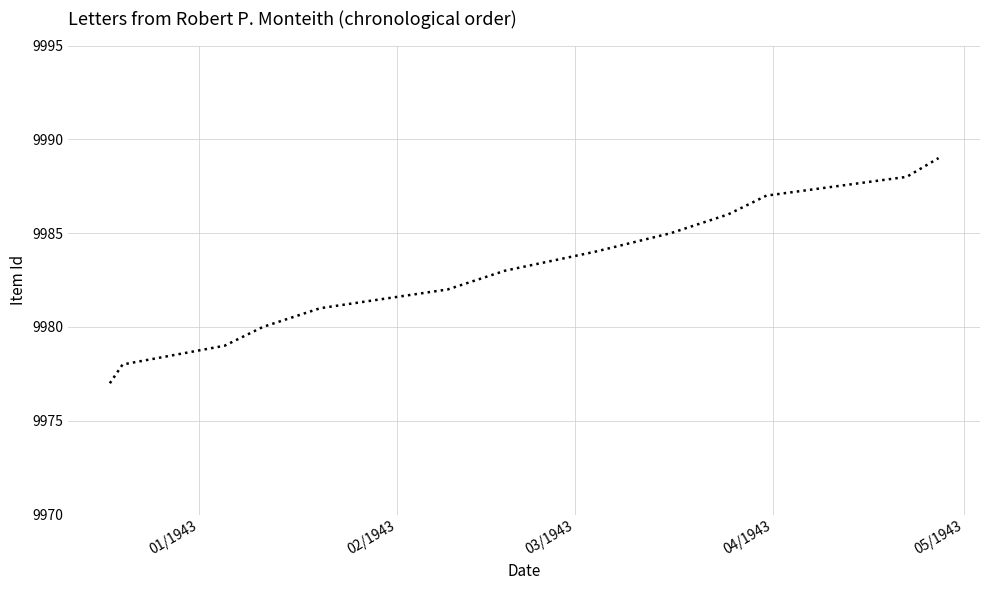

What is the minimum value shown in the chart?

9977